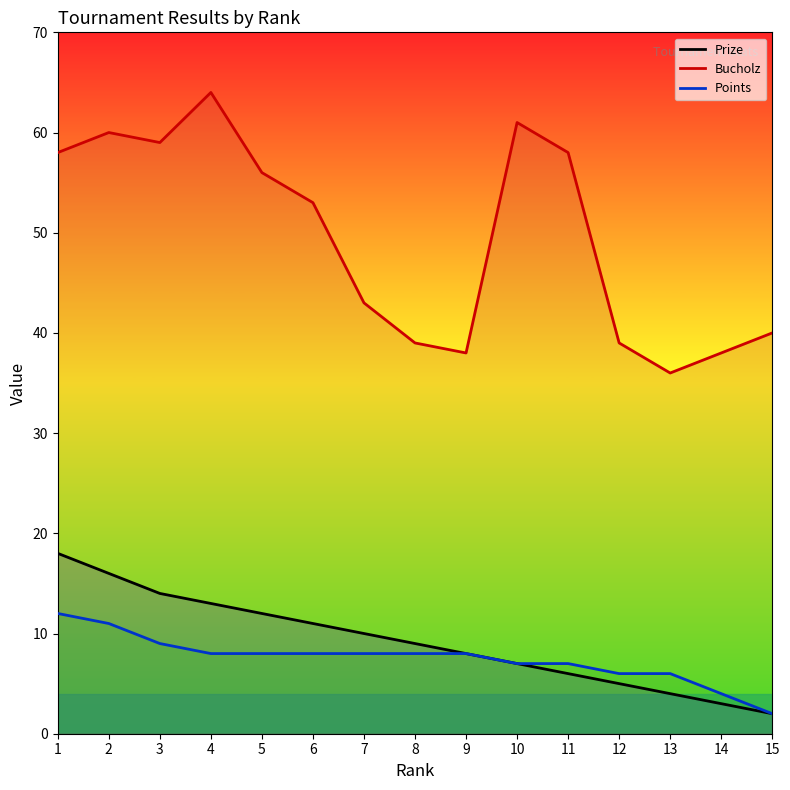

True or false: Prize and Points intersect in this chart.

False